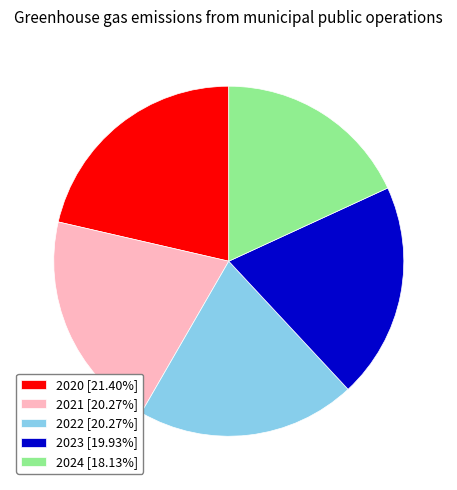

Is the sum of 2022 [20.27%] and 2024 [18.13%] greater than half?

No